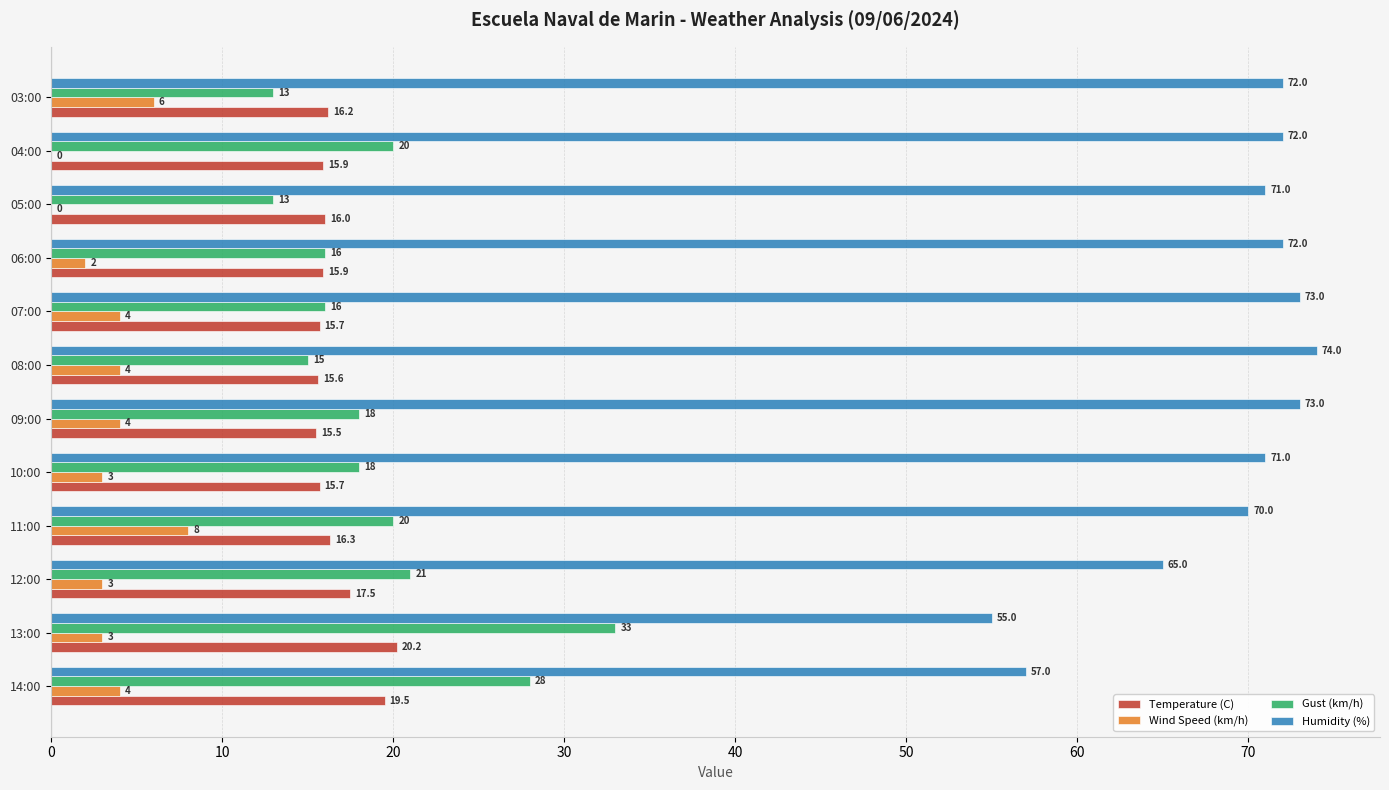

At which category is the sum across all series the highest?

11:00